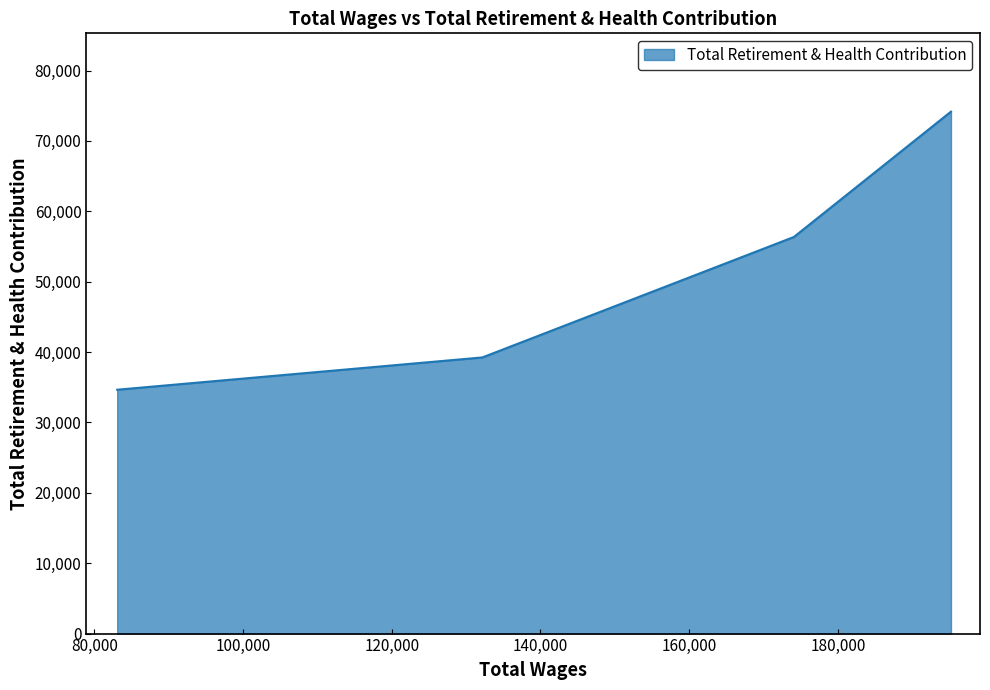

What is the minimum value shown in the chart?

34646